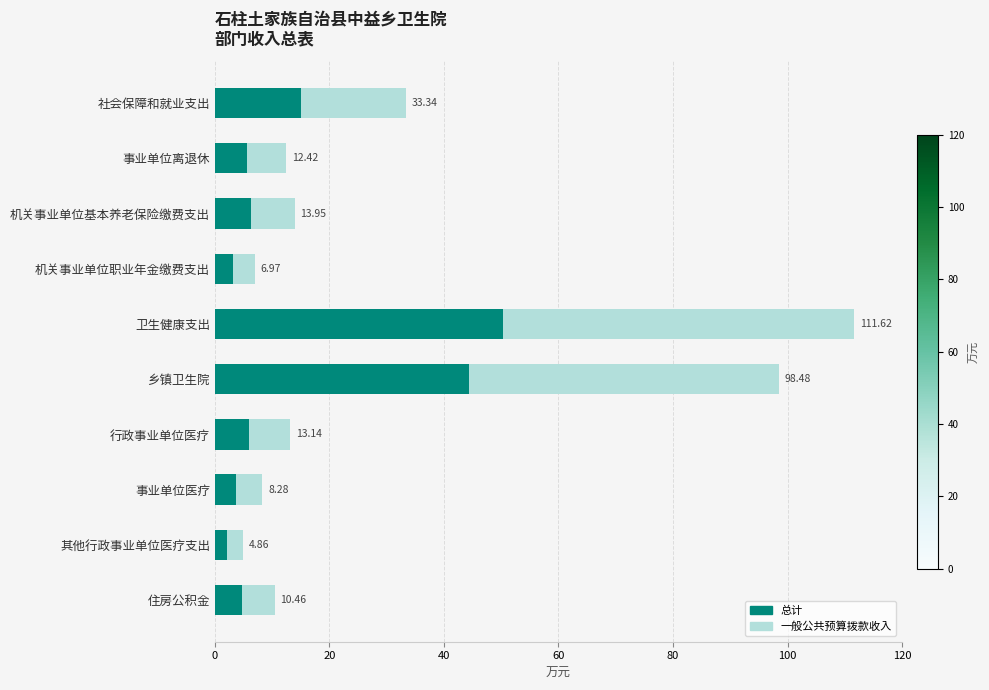

The 总计 series shows 1.6 at 住房公积金. True or false?

False